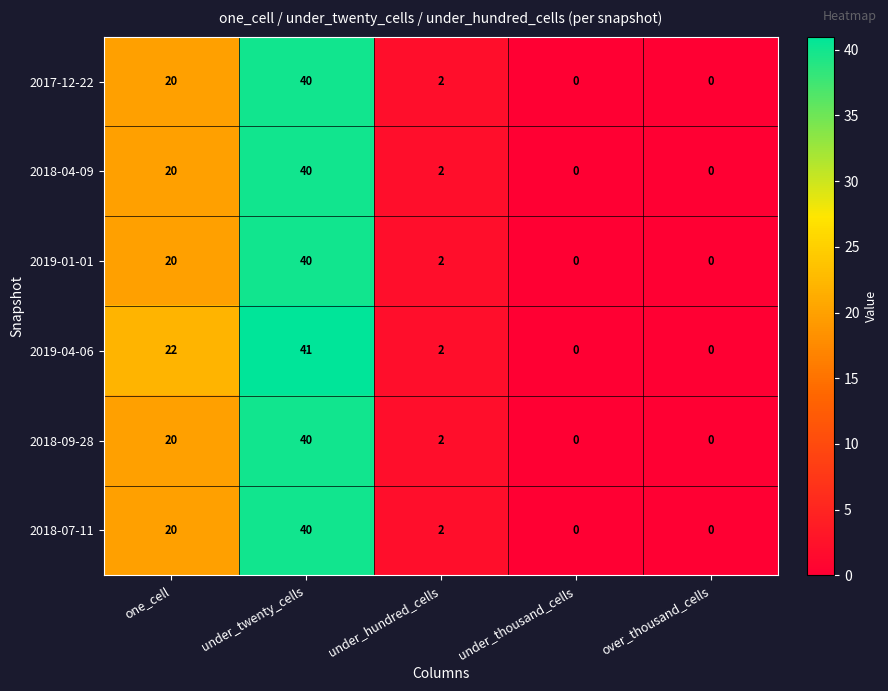

How many values in 2019-04-06 are above zero?

3